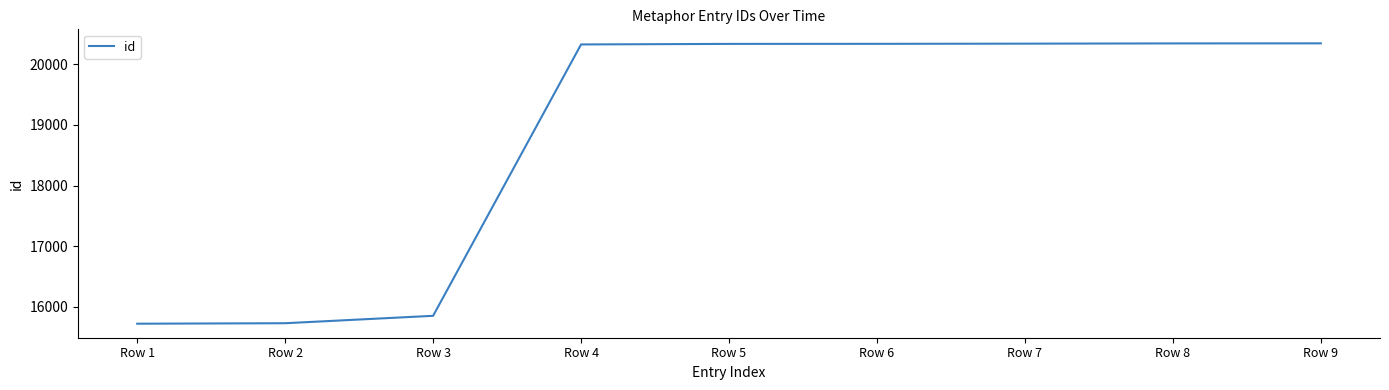

What is the sum of the values at Row 5 and Row 6?

40671